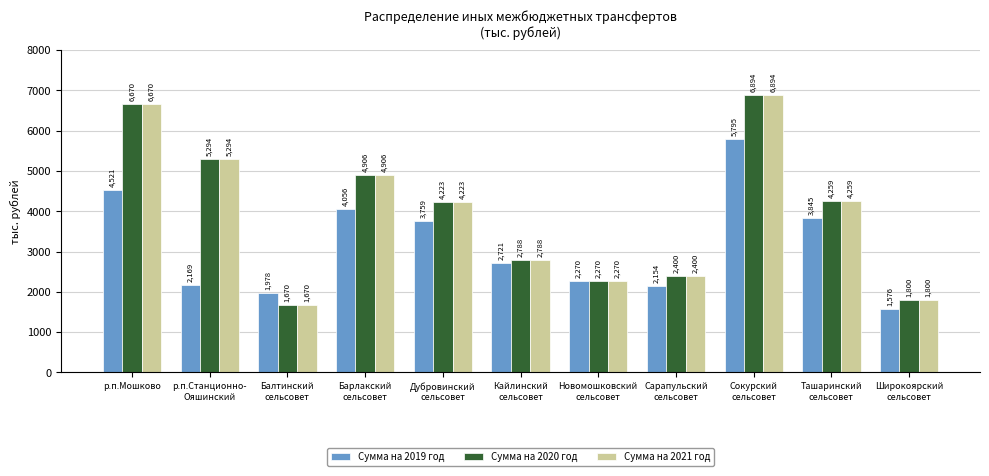

What is the lowest value of the Сумма на 2021 год series?

1670.5